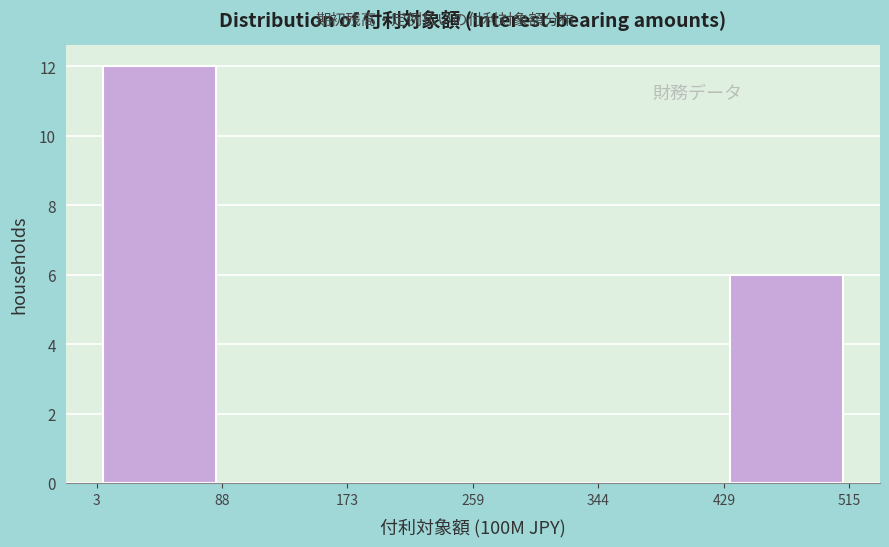

How tall is the bar that spans 3 to 88 on the x-axis? The values are not printed on the chart, so give them approximately, as read against the axis.

12